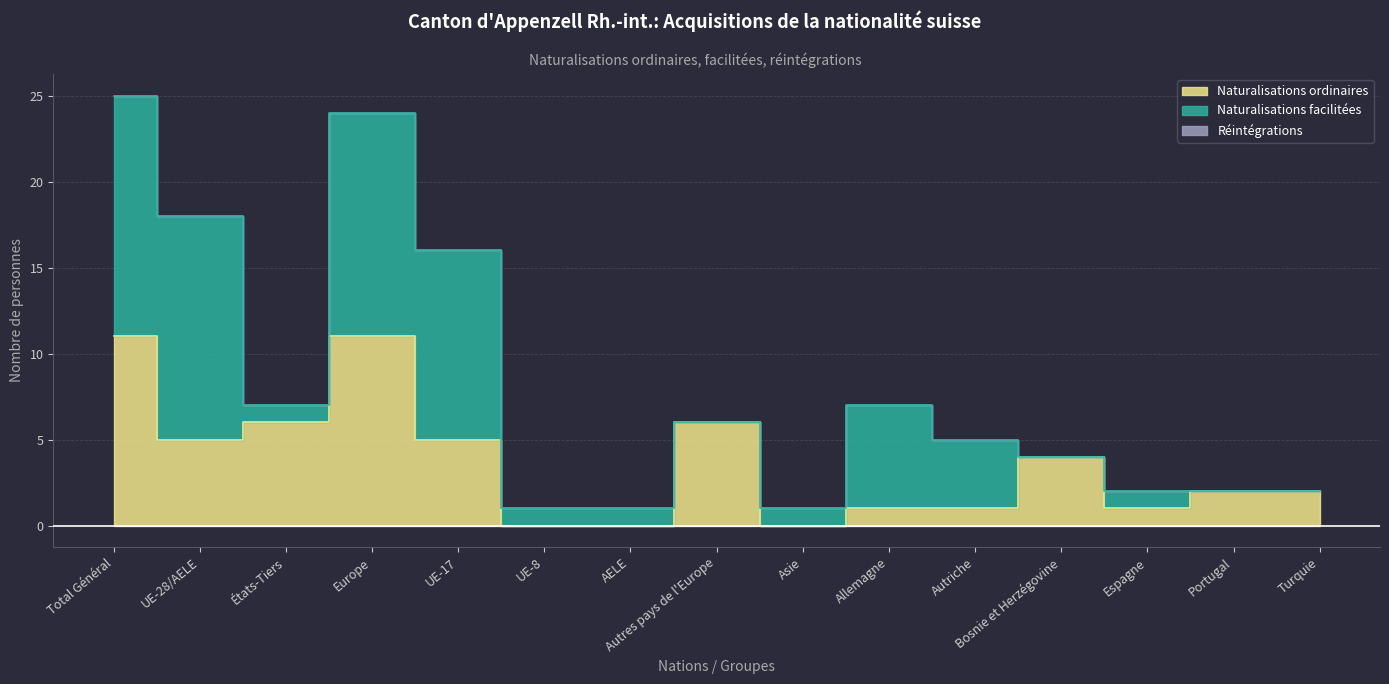

True or false: Total Naturalisations has more than 2 interior local peaks.

True